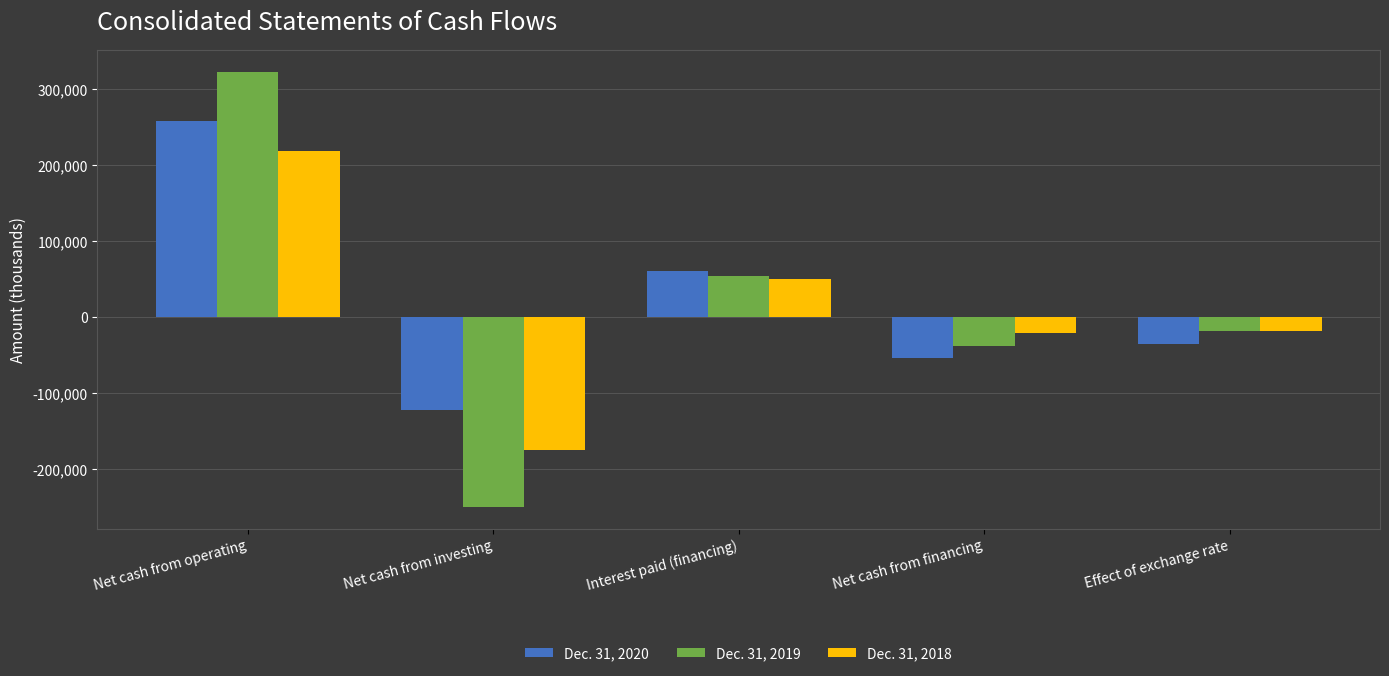

How many positive values does the Dec. 31, 2018 series have?

2